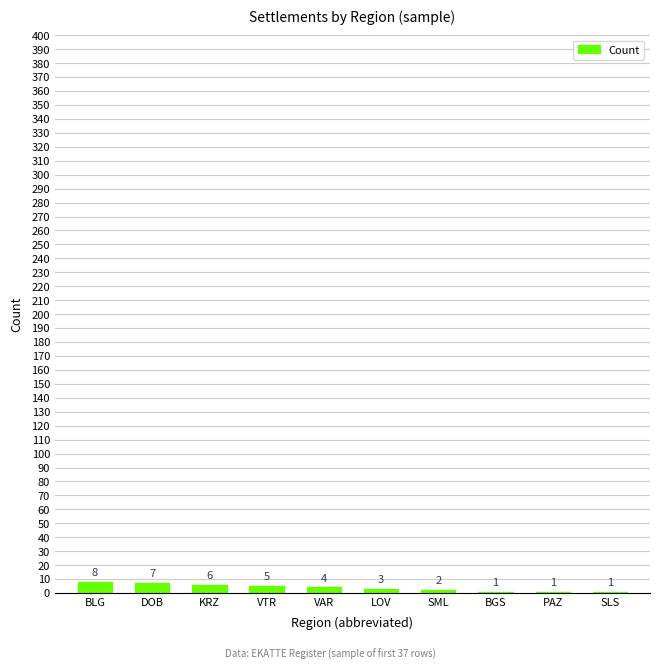

Approximately how many times larger is the value at VAR compared to DOB?

0.6